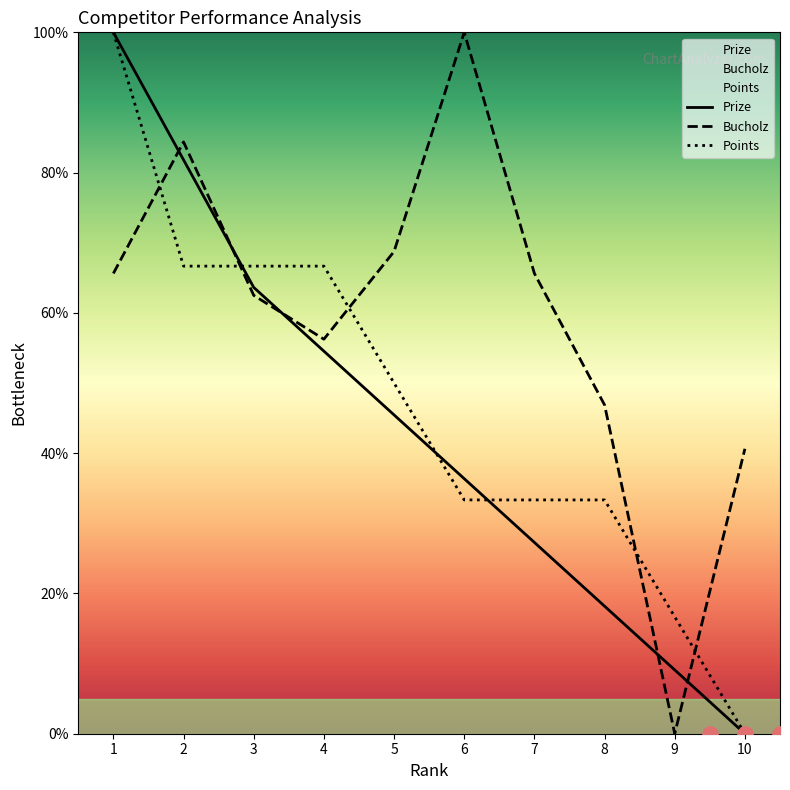

What are all the series names shown in the legend?

Prize, Bucholz, Points